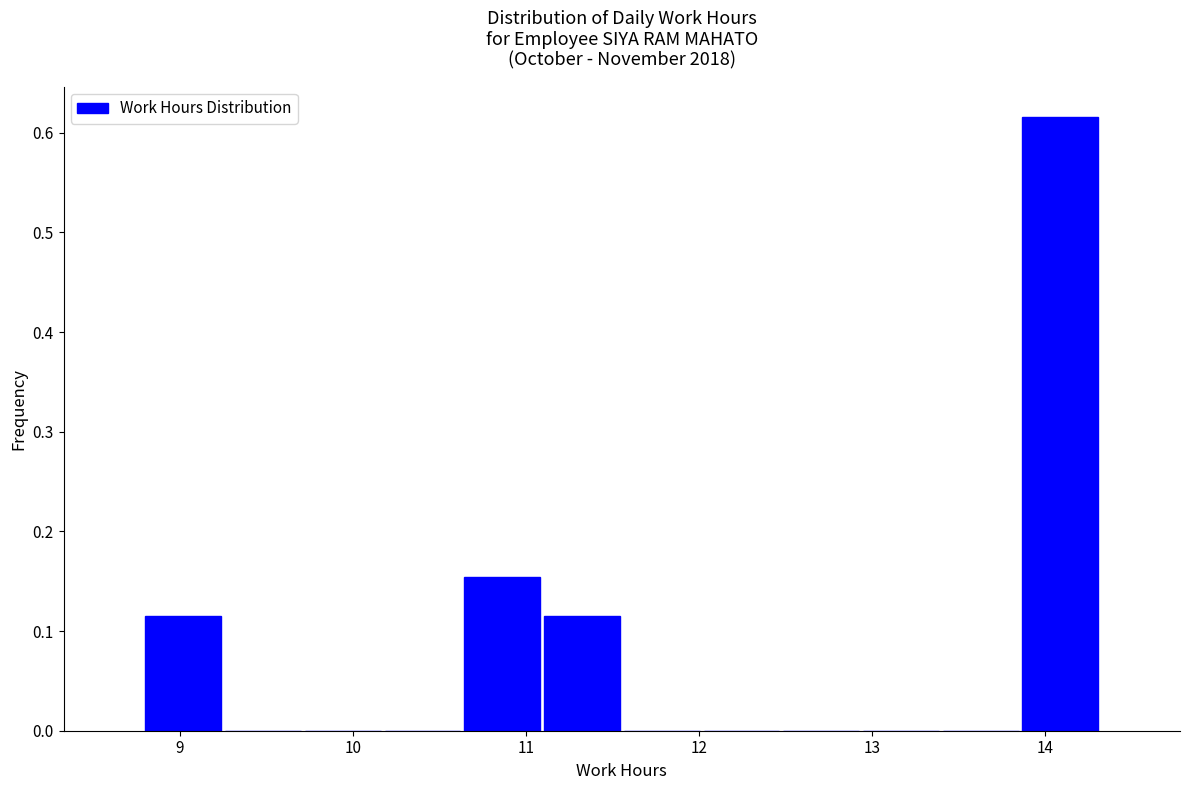

Reading left to right, list every bar in this chart as the range it spans on the x-axis followed by its height. Neither the bar edges nor the heights are printed on the chart, so give them approximately, as read against the axes.

8.8 to 9.3: 0.12
9.3 to 9.7: 0
9.7 to 10.2: 0
10.2 to 10.6: 0
10.6 to 11.1: 0.15
11.1 to 11.6: 0.12
11.6 to 12.0: 0
12.0 to 12.5: 0
12.5 to 12.9: 0
12.9 to 13.4: 0
13.4 to 13.9: 0
13.9 to 14.3: 0.62